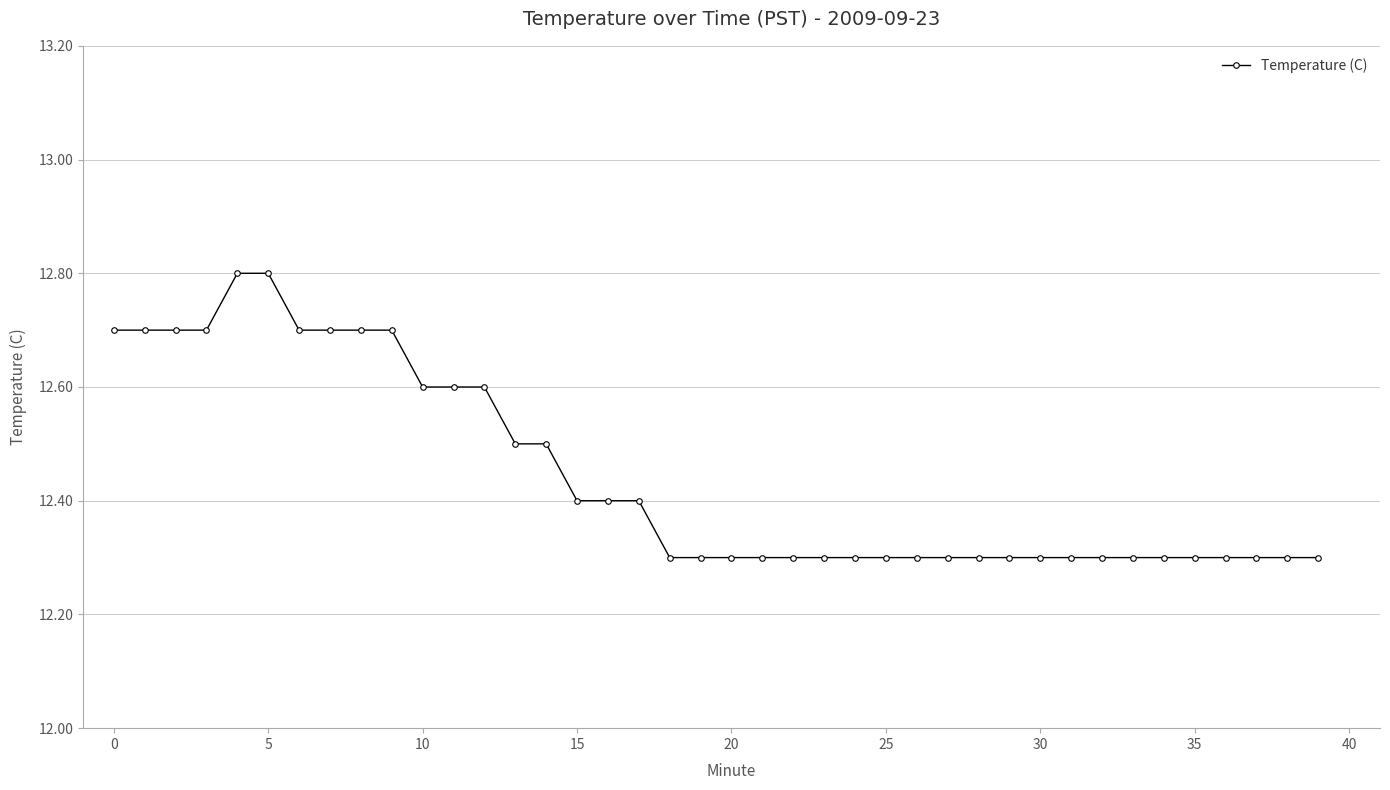

What is the average value?

12.4